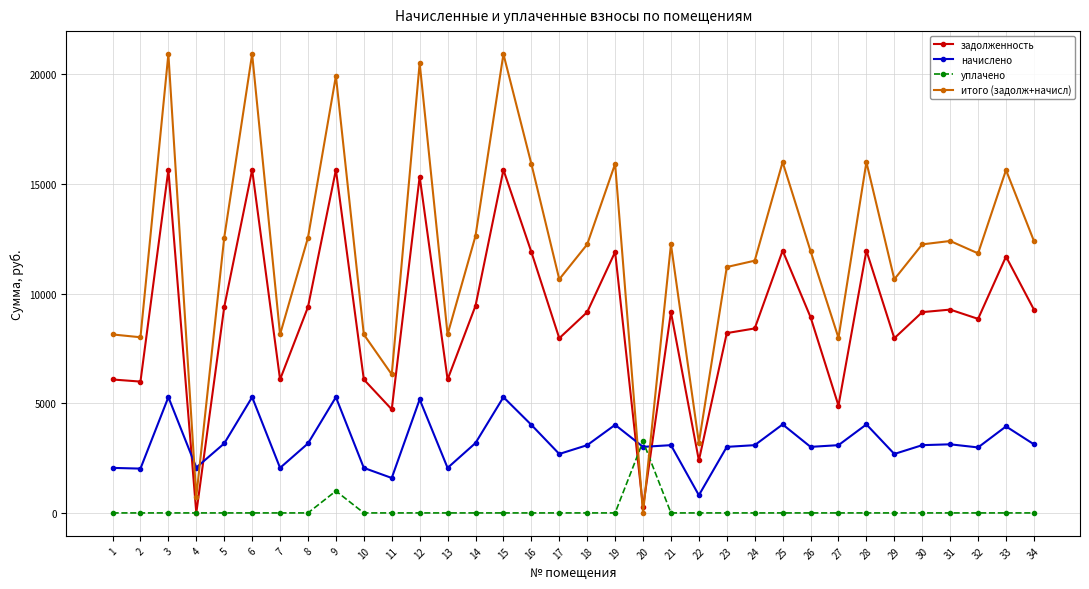

What is the maximum value for задолженность?

15648.0